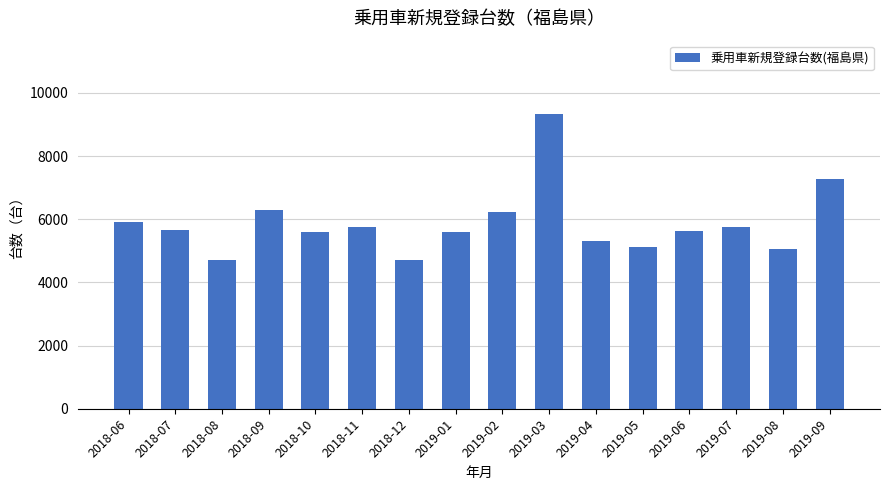

Where does the data first go above 5655?

2018-06